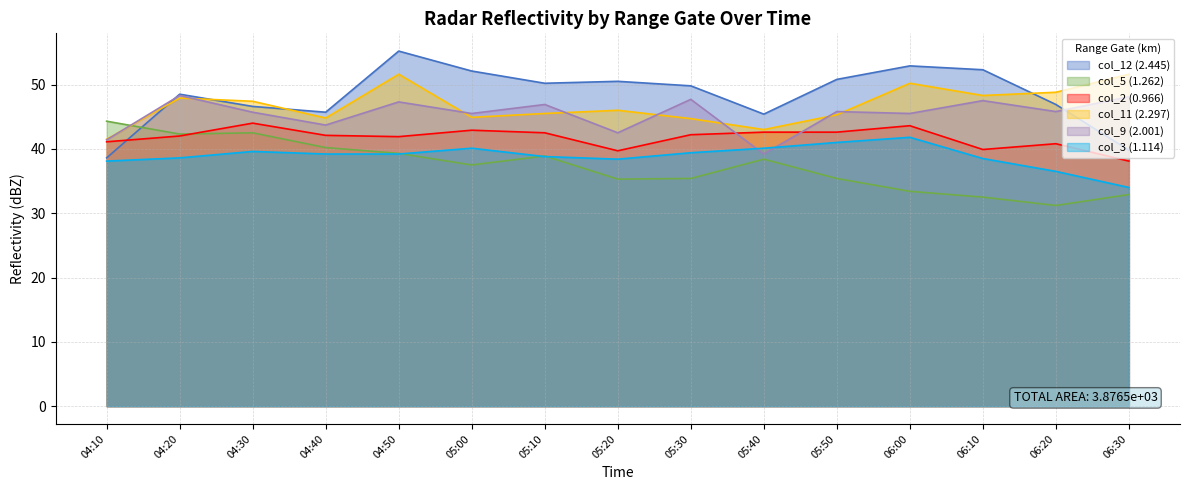

How many intersections are there between col_11 (2.297) and col_5 (1.262)?

1